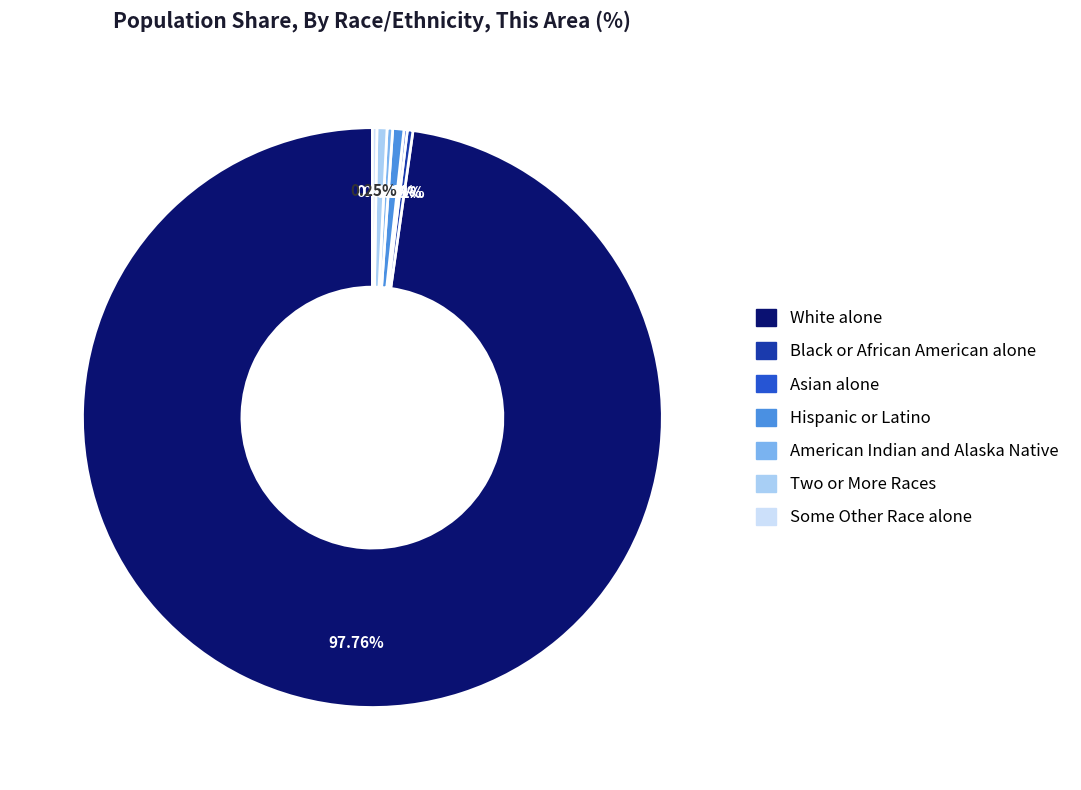

Which slice represents more than half of the pie?

White alone